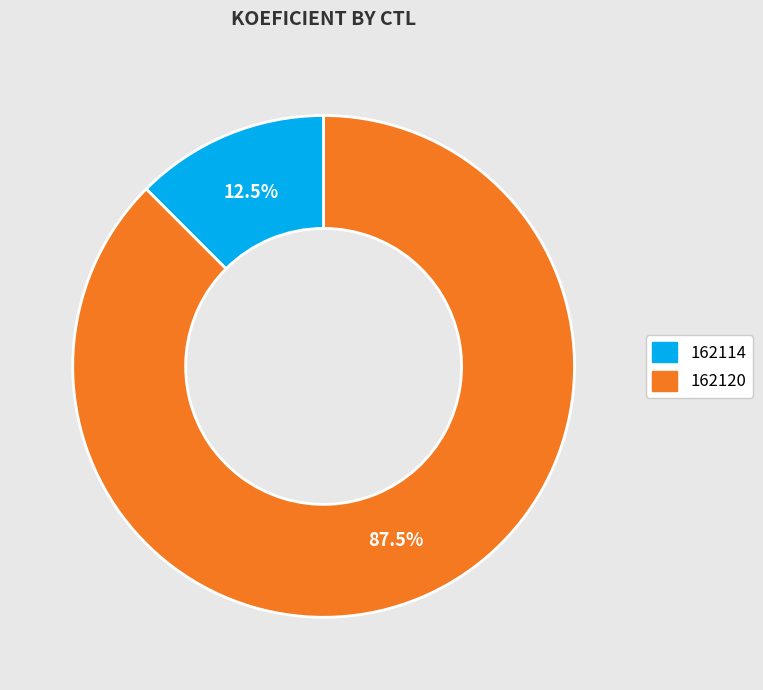

What percentage do 162120 and 162114 together represent?

100.0%